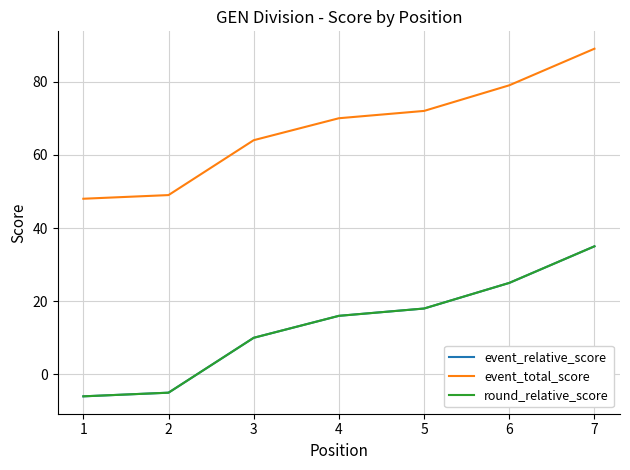

What is the average value of the event_total_score series?

67